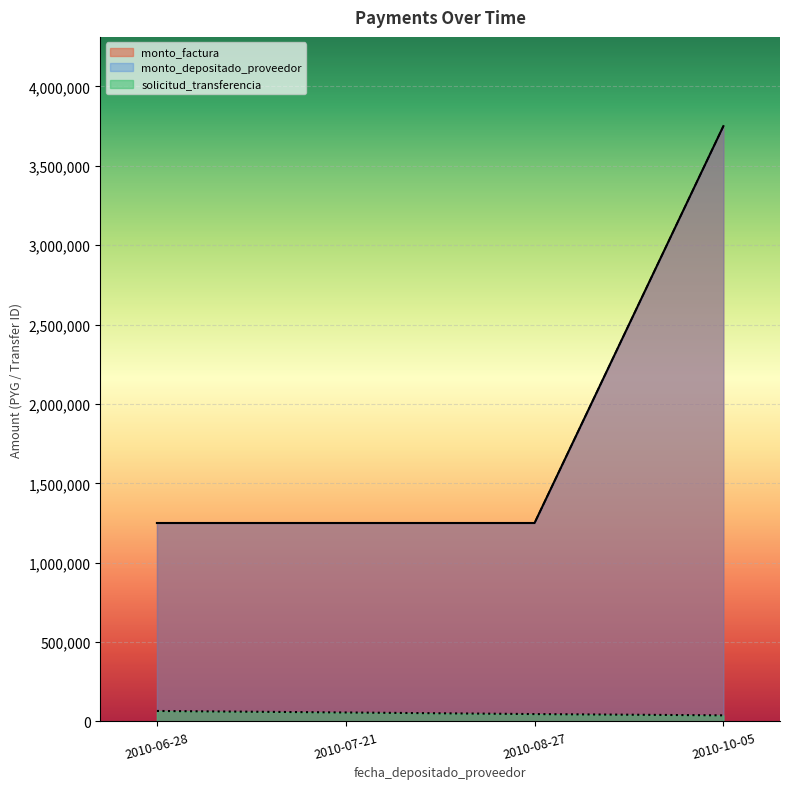

Count the solicitud_transferencia values in the range 46239 to 65807.

3